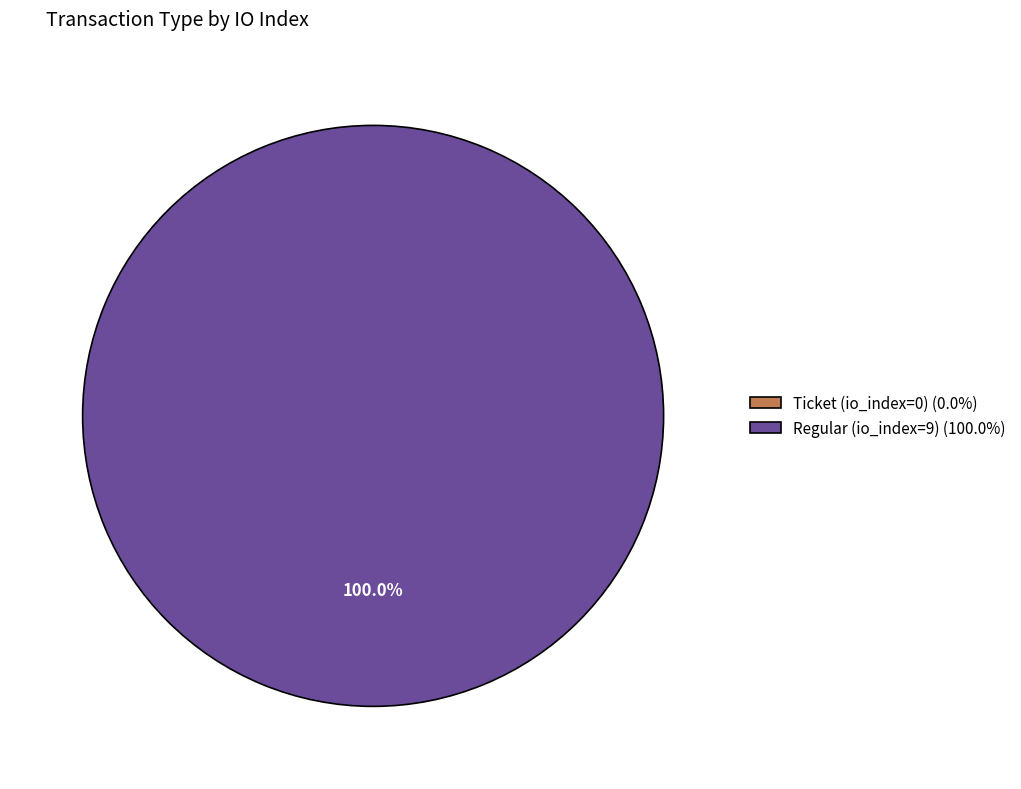

Is there any slice that represents more than half of the pie?

Yes